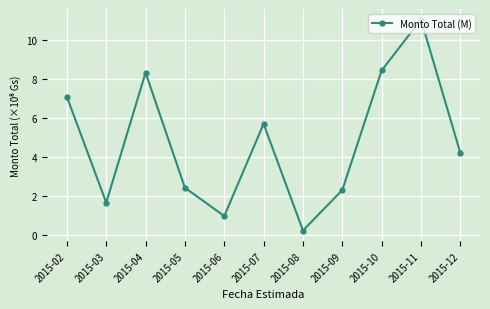

Reading left to right, list all the values displayed in this chart.

7.1	1.7	8.3	2.4	1.0	5.7	0.2	2.3	8.5	11.1	4.2